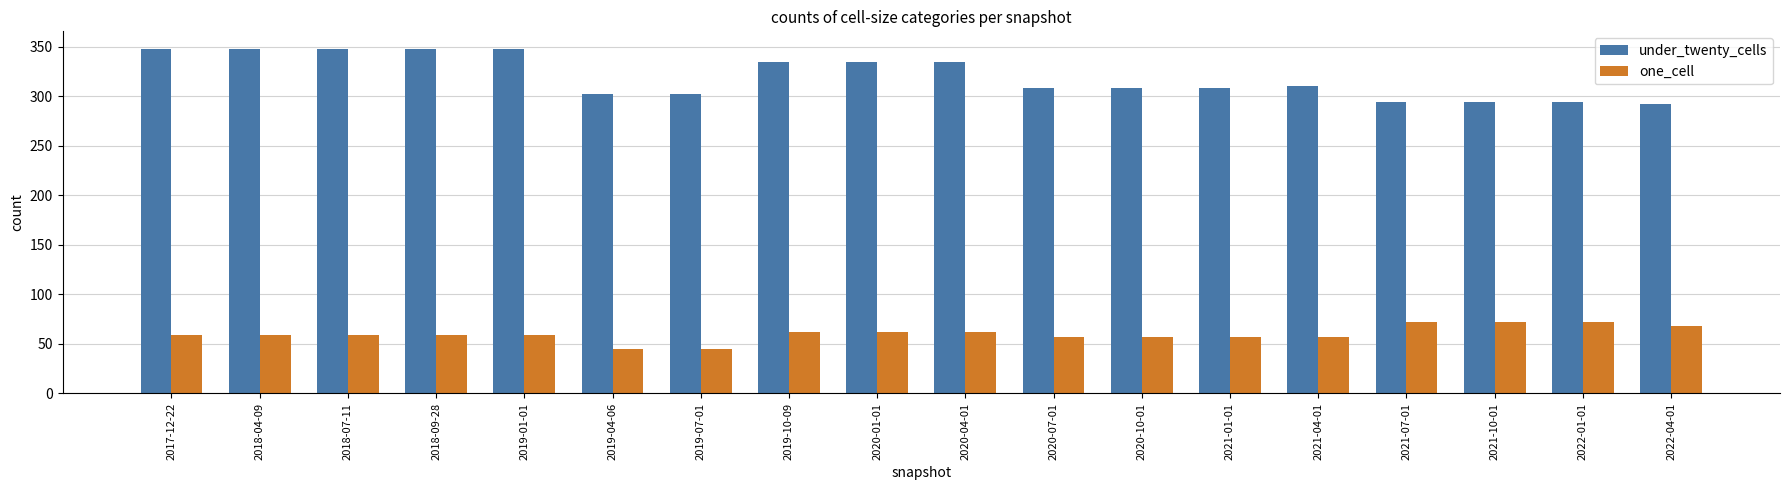

Reading left to right, extract all data points from this chart.

under_twenty_cells: 348	348	348	348	348	302	302	334	334	334	308	308	308	310	294	294	294	292
one_cell: 59	59	59	59	59	45	45	62	62	62	57	57	57	57	72	72	72	68